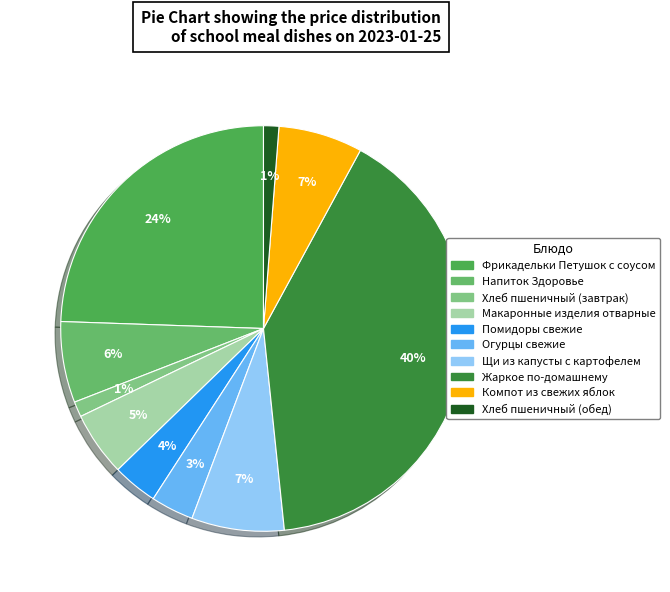

Which slice is the largest?

Жаркое по-домашнему